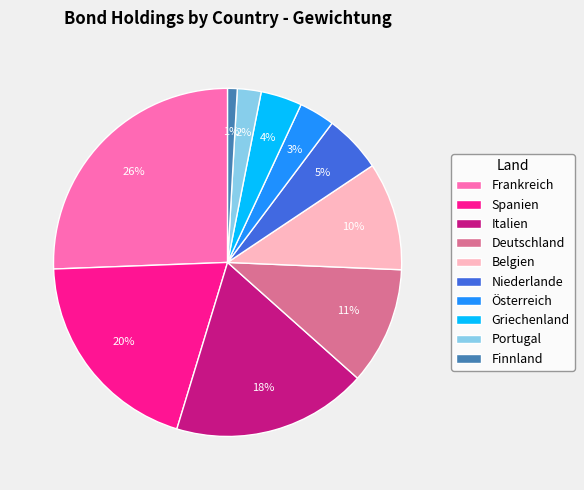

What percentage is the Italien slice, to the nearest percent?

18%